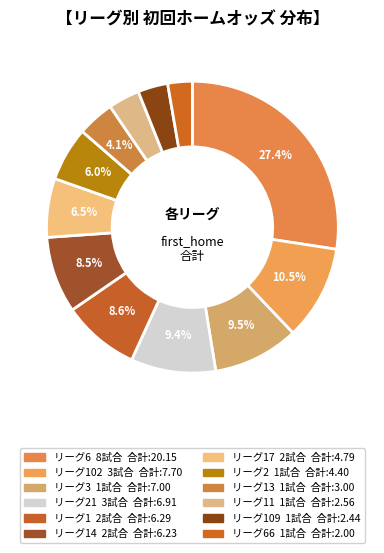

How many segments does this pie chart have?

12